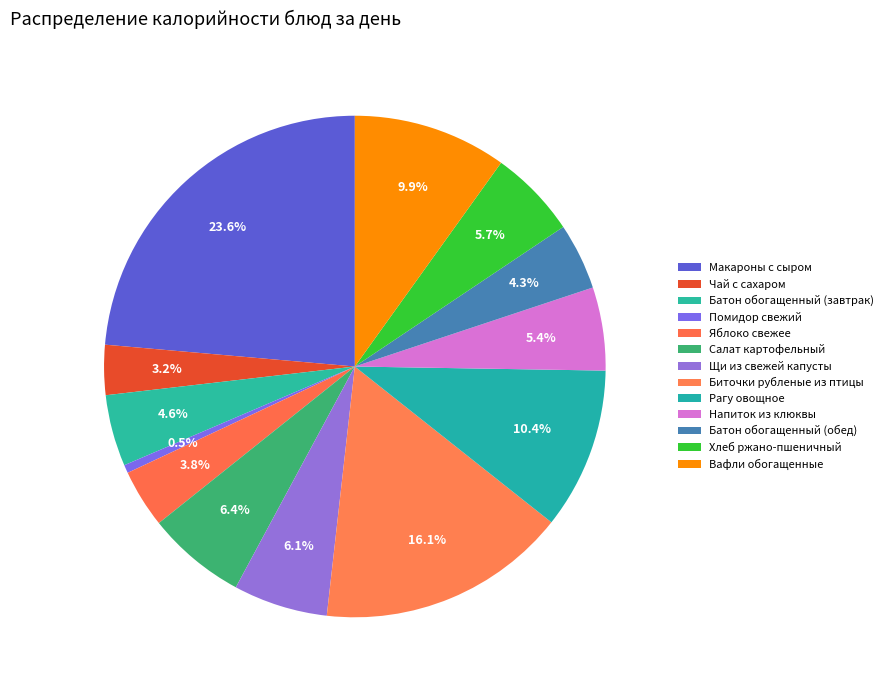

What portion of the pie excludes Помидор свежий?

99.5%